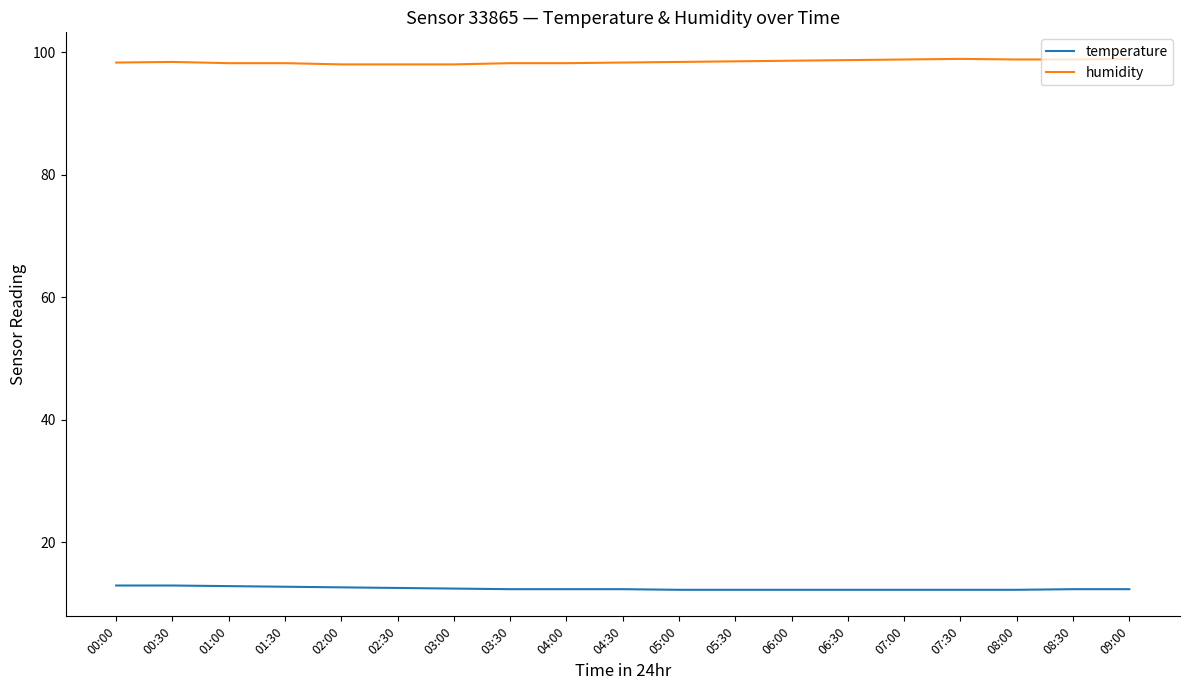

What is the difference between the maximum and minimum values in the temperature series?

0.7